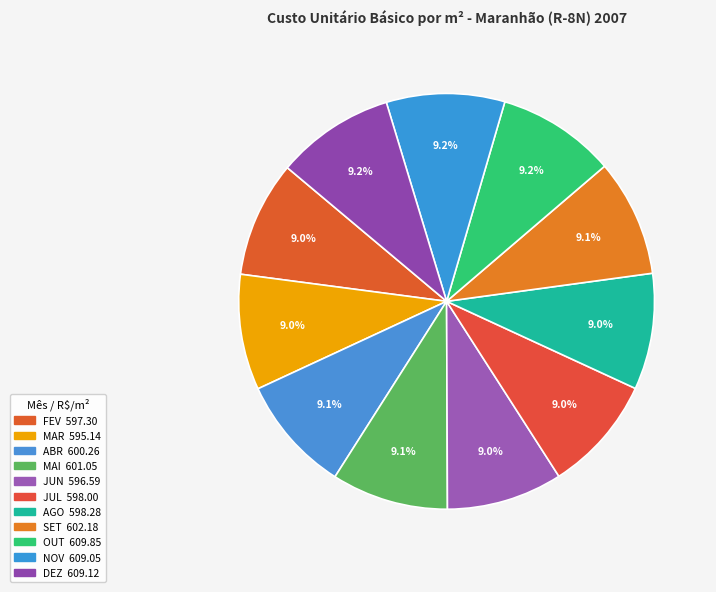

Does JUL account for over 50% of the chart?

No